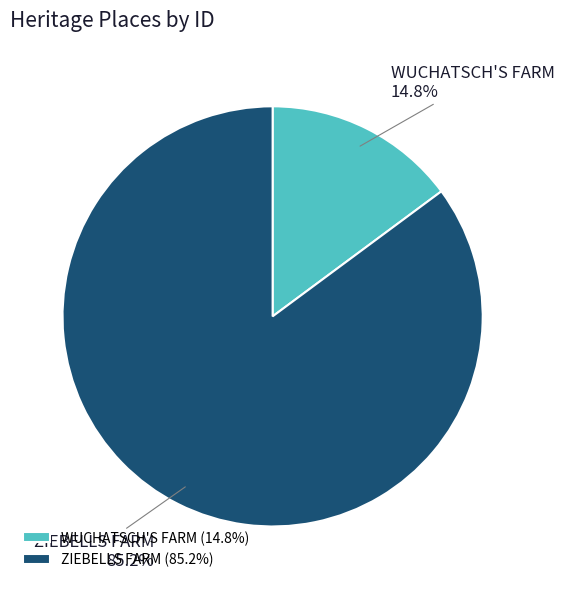

To the nearest percent, what is the average slice percentage?

50%